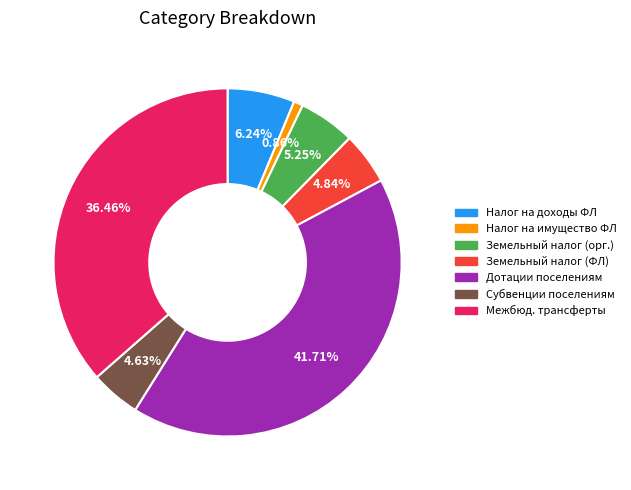

Is there any slice that represents more than half of the pie?

No